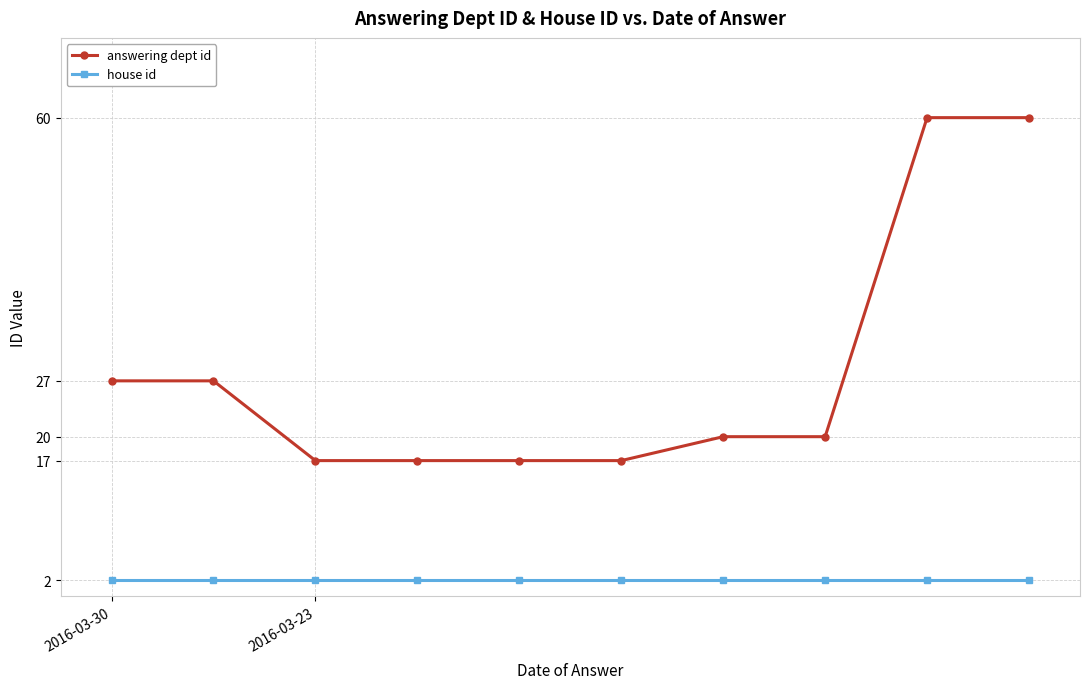

True or false: answering dept id and house id cross at least once.

False